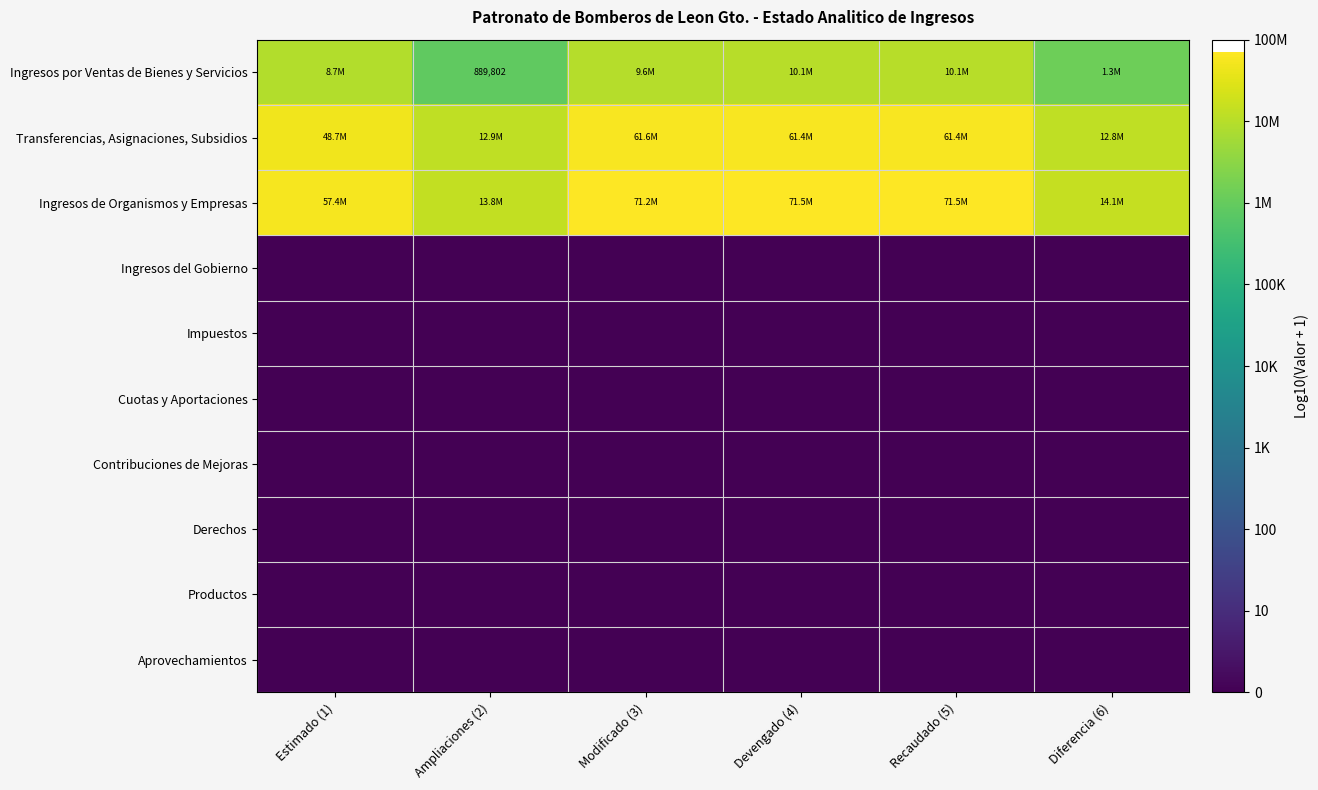

At how many categories does at least one series exceed 7?

6